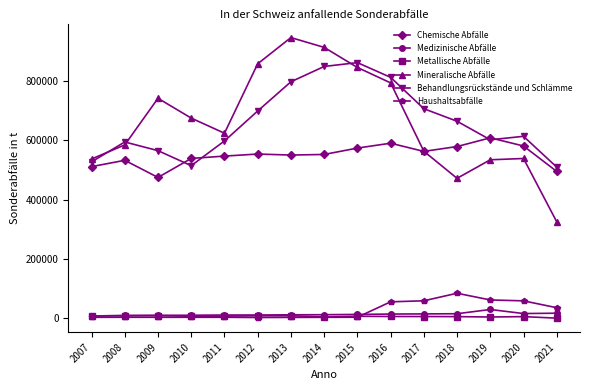

What is the minimum value for Metallische Abfälle?

1100